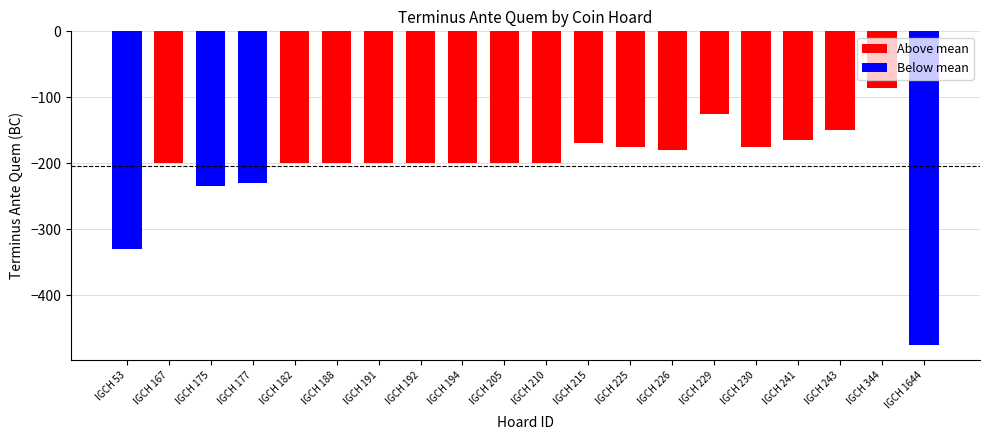

What is the average value?

-205